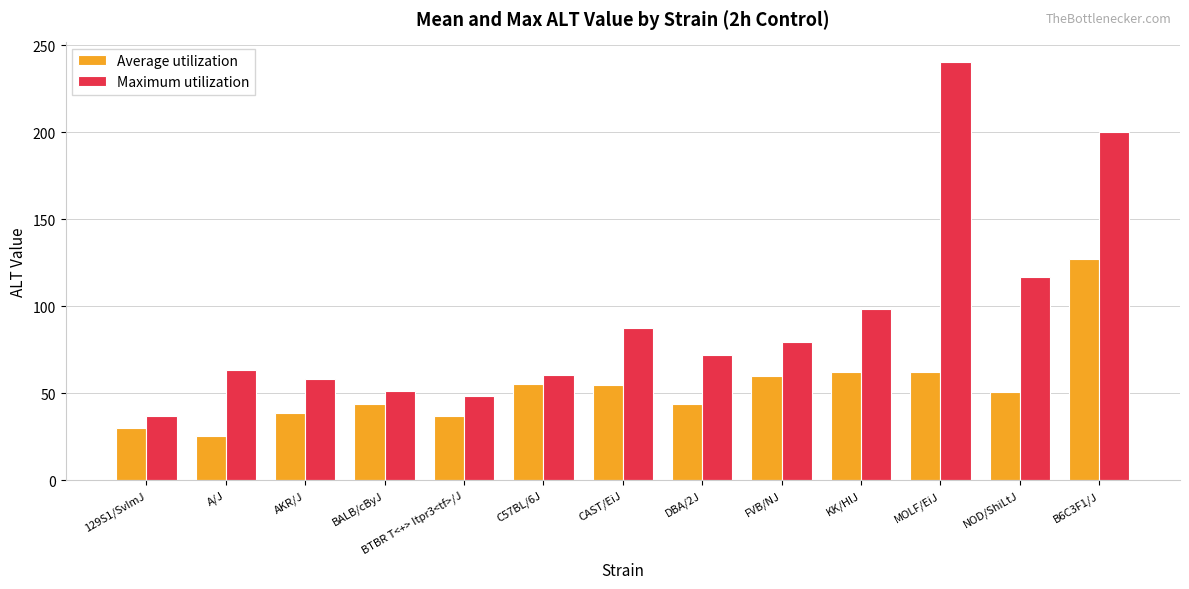

What is the label of the 7th bar from the left?

CAST/EiJ